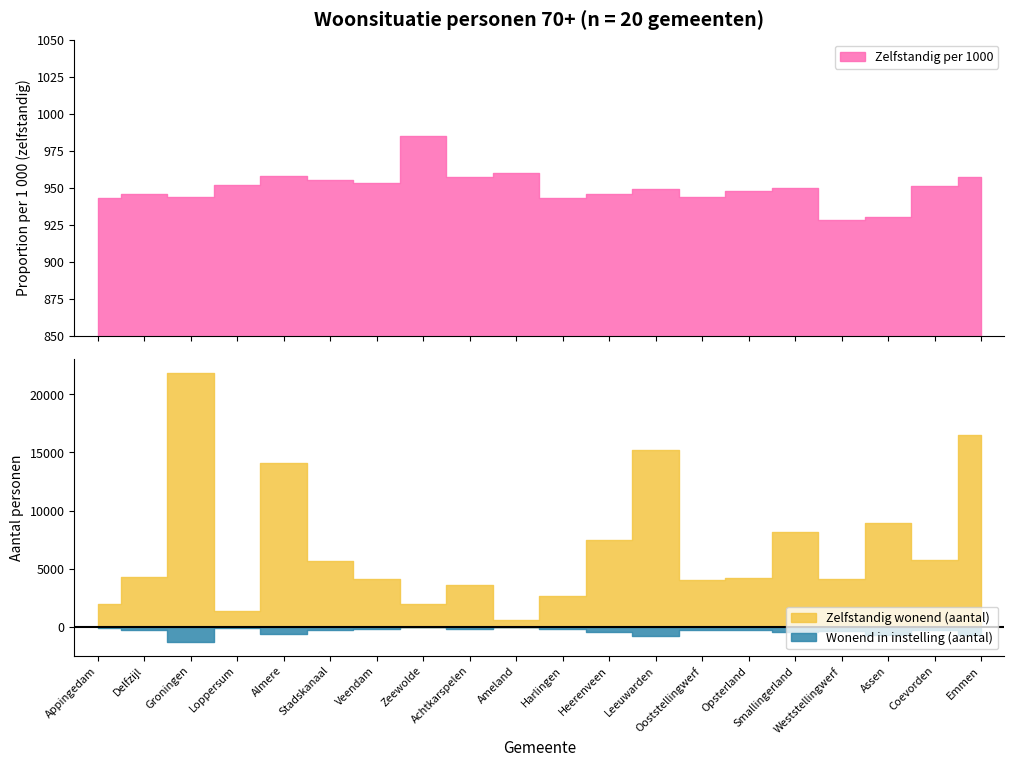

At which label is Instelling per 1000 closest to 43?

Achtkarspelen